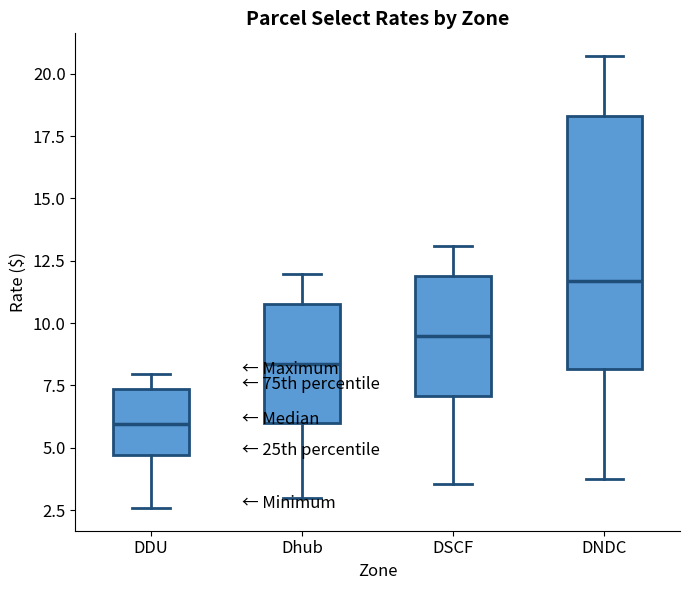

Reading left to right, read every box against the y-axis: the position of its median line, the range the box covers, and the ends of its whiskers. The values are not printed on the chart, so give them approximately, as read against the axis.

DDU: median 6.0, box 4.5 to 7.5, whiskers 2.5 to 8.0
Dhub: median 8.5, box 6.0 to 11.0, whiskers 3.0 to 12.0
DSCF: median 9.5, box 7.0 to 12.0, whiskers 3.5 to 13.0
DNDC: median 11.5, box 8.0 to 18.5, whiskers 4.0 to 20.5